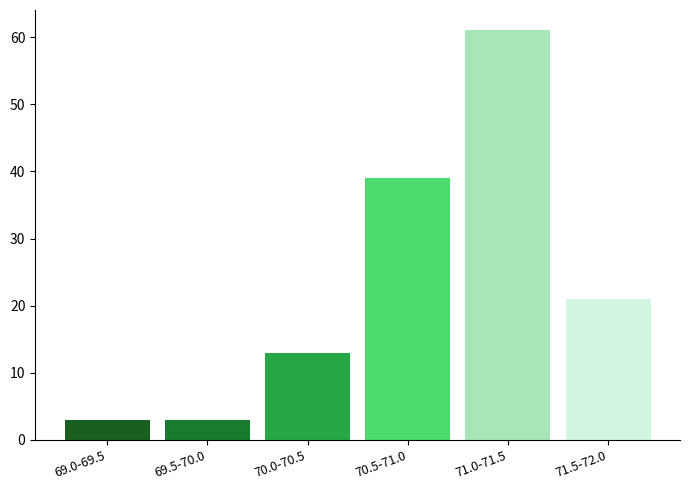

Reading right to left, extract all data points from this chart.

21	61	39	13	3	3